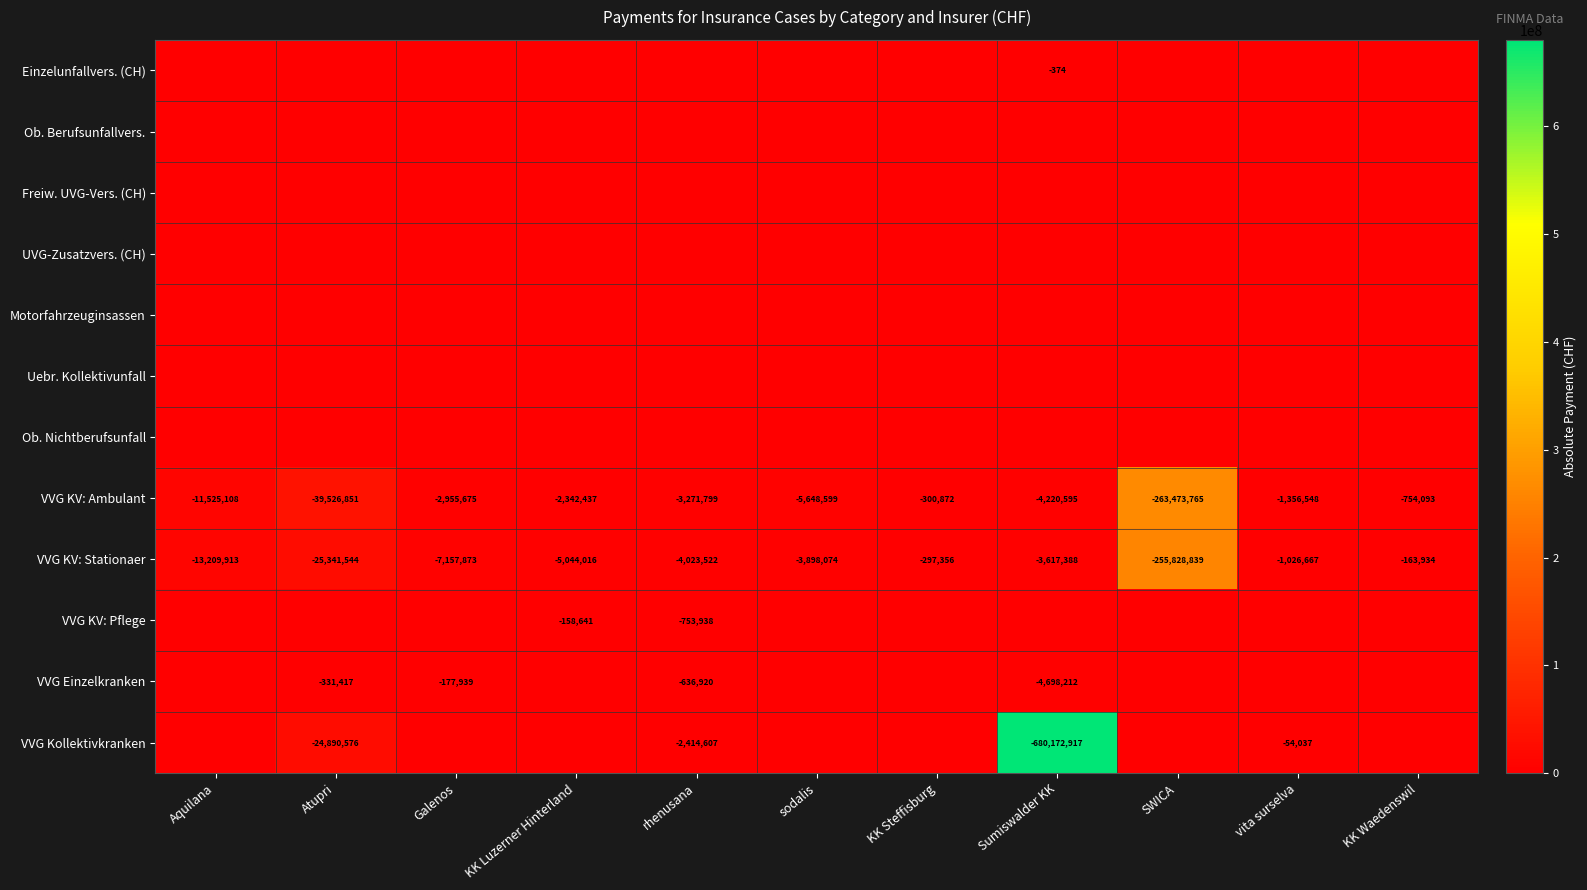

What is the difference between the VVG KV: Ambulant values at KK Waedenswil and rhenusana?

2517706